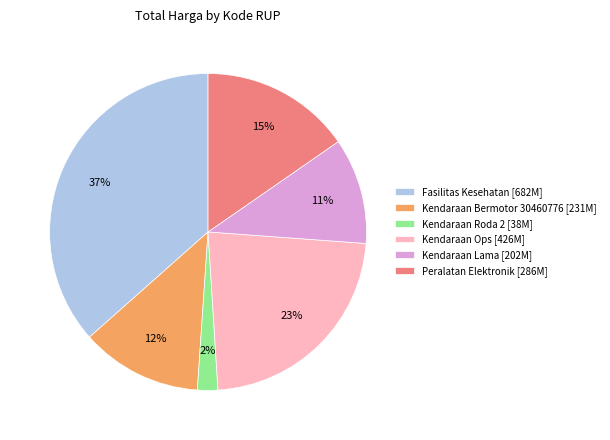

Is Kendaraan Roda 2 [38M] the majority of the pie?

No